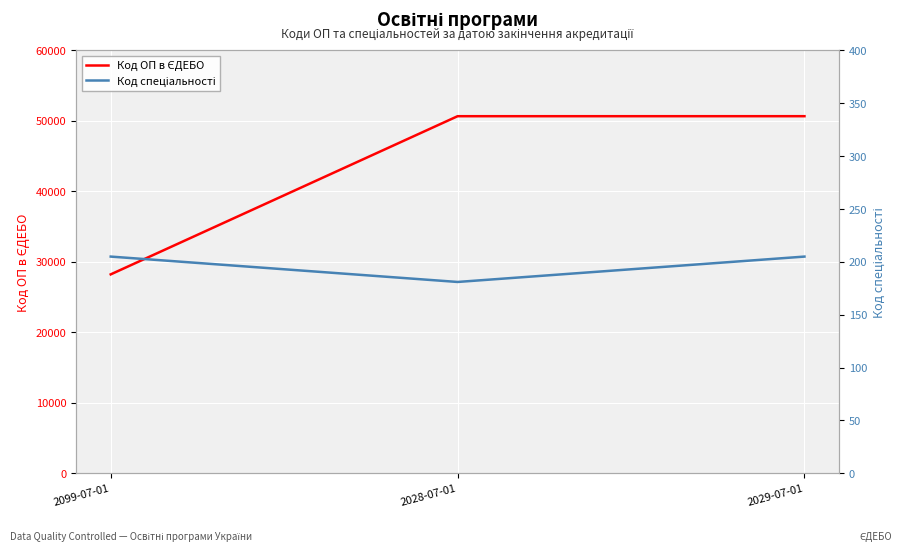

How many lines are shown in the chart?

2